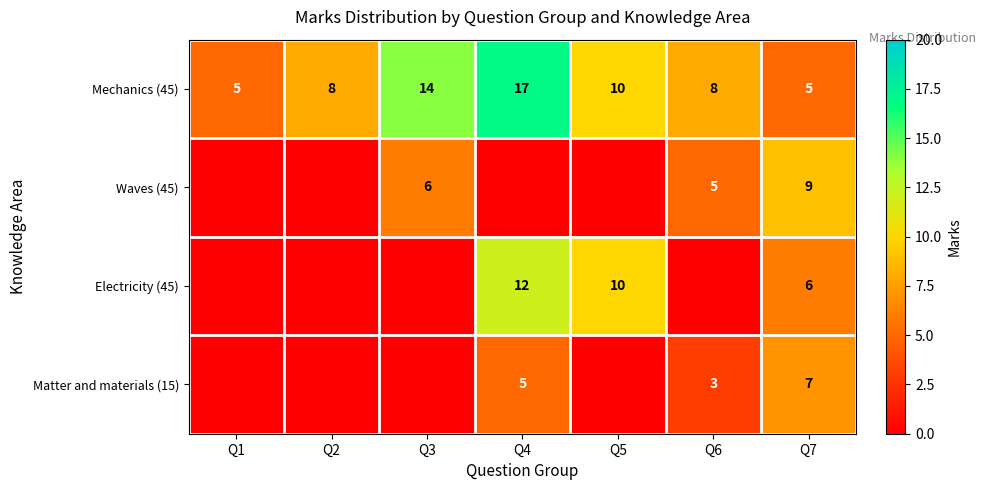

At which category does the chart reach its minimum across all series?

Q1